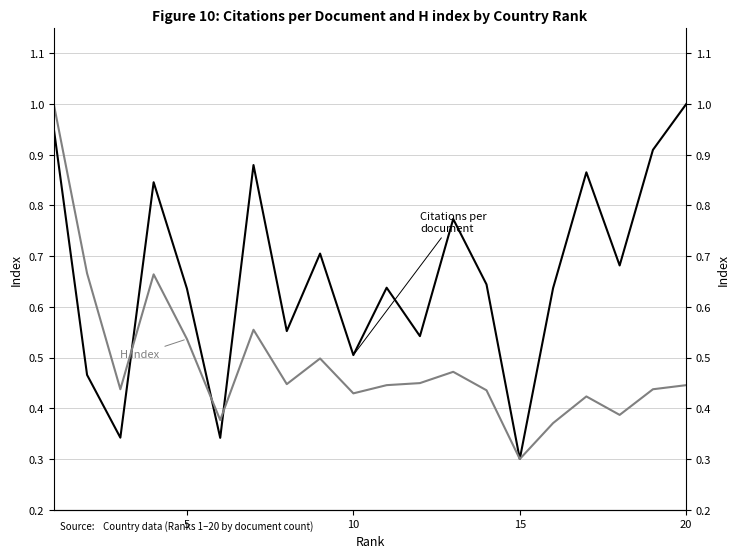

At how many categories does at least one series exceed 0?

20